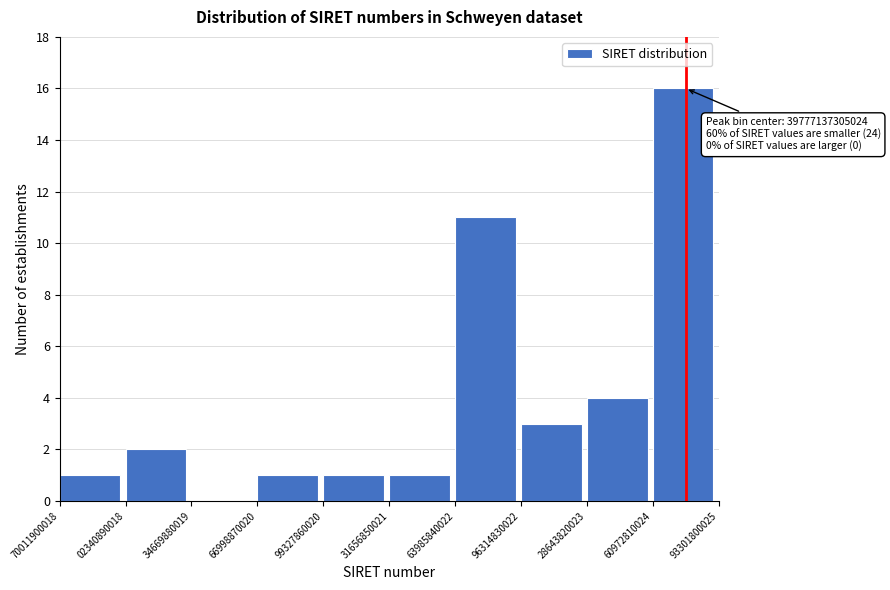

Reading left to right, list all the values displayed in this chart.

70011900018=1	02340890018=2	34669880019=0	66998870020=1	99327860020=1	31656850021=1	63985840022=11	96314830022=3	28643820023=4	60972810024=16